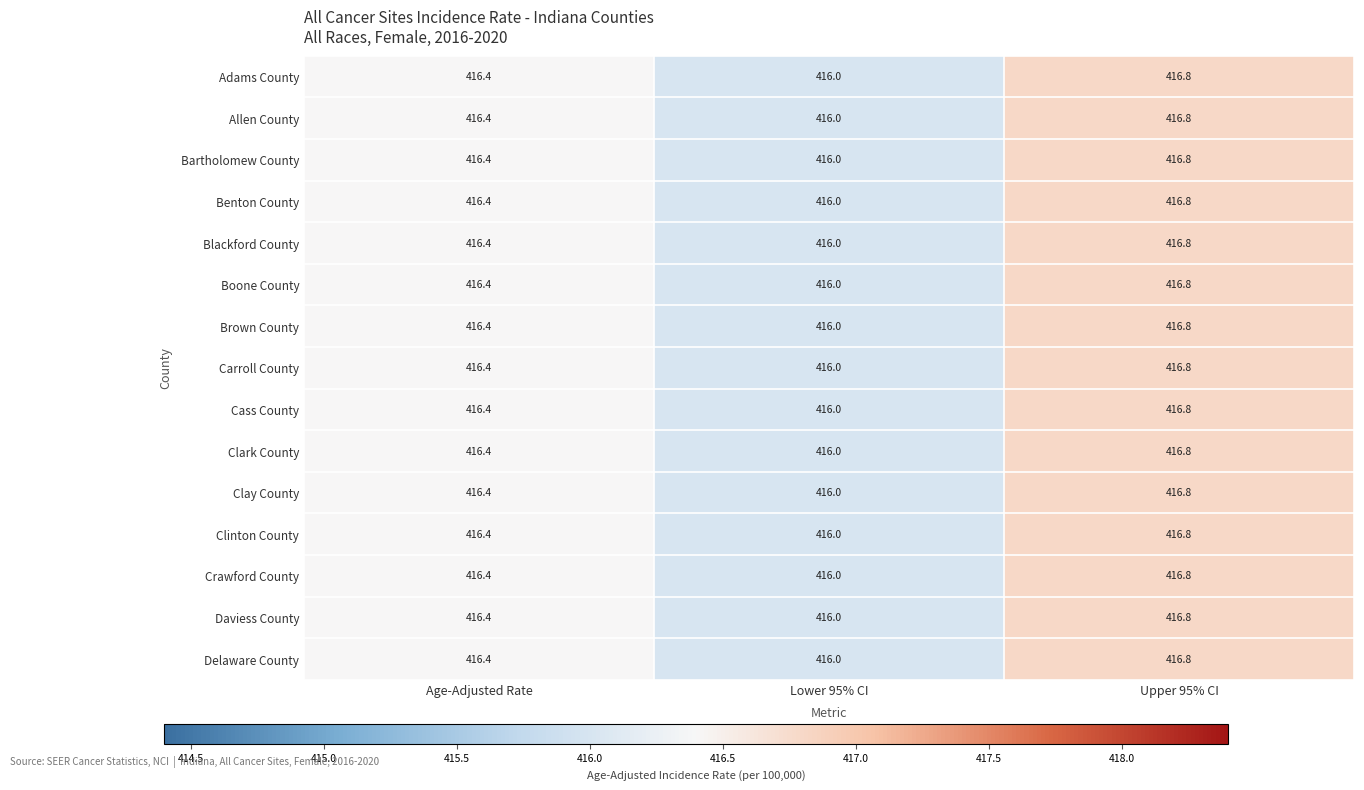

True or false: Allen County has a value of 416.0 at Lower 95% CI.

True